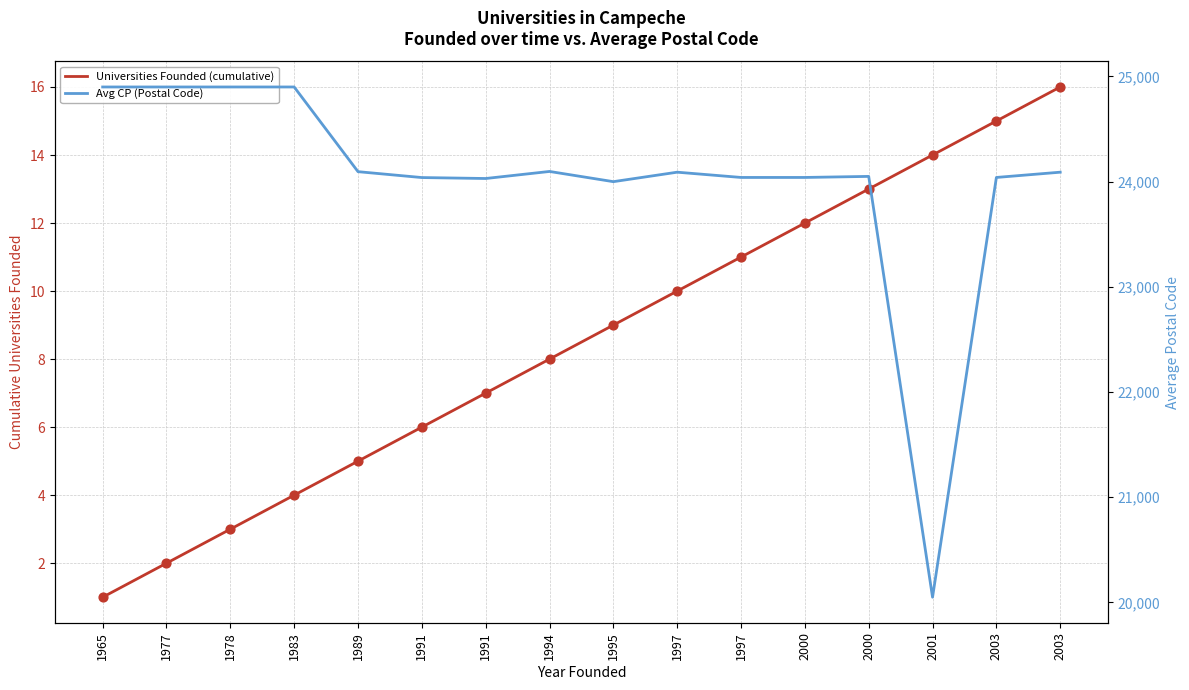

At how many categories does at least one series exceed 6997?

16